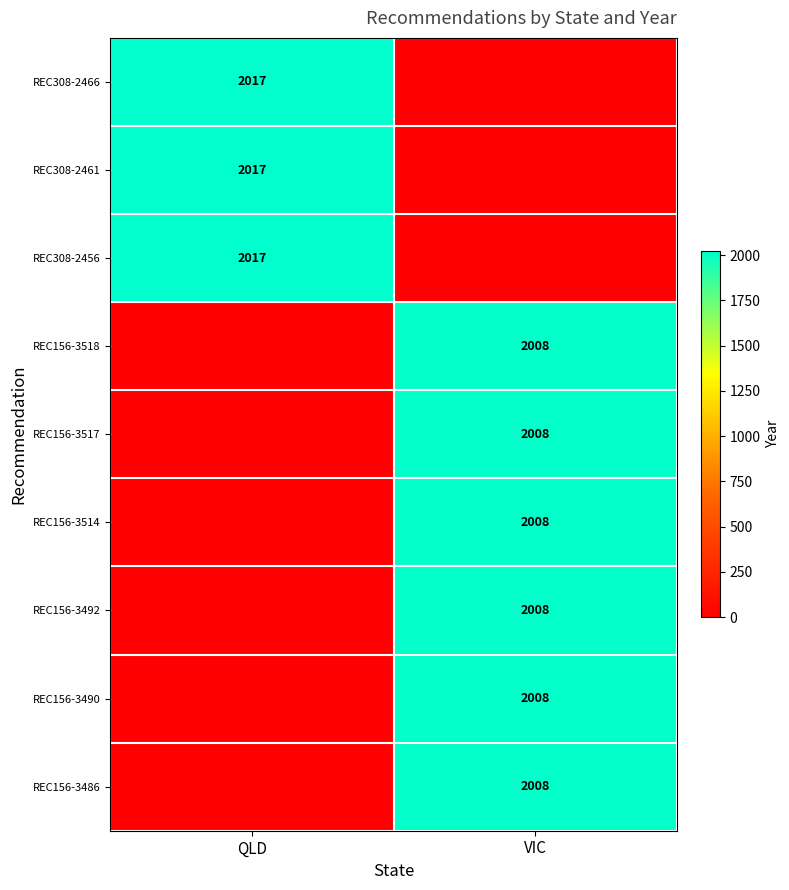

True or false: REC156-3517 has a value of 2008 at VIC.

True